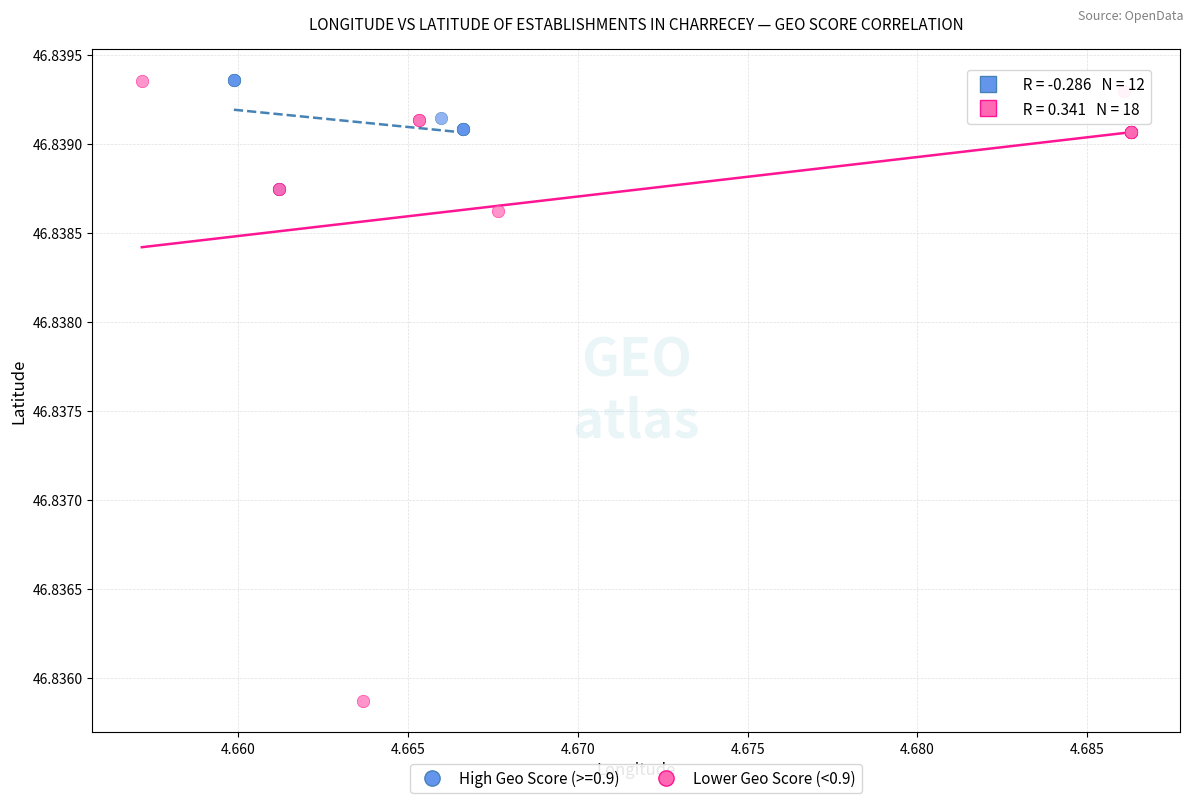

Which series contains the lowest Y value?

Lower Geo Score (<0.9)